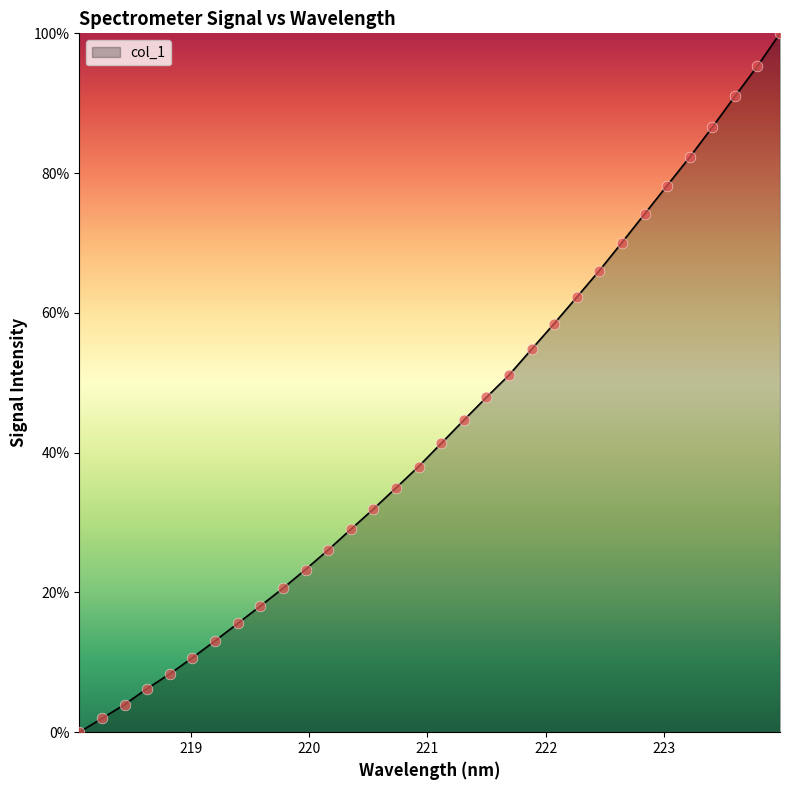

What is the difference between the maximum and minimum values?

100.0